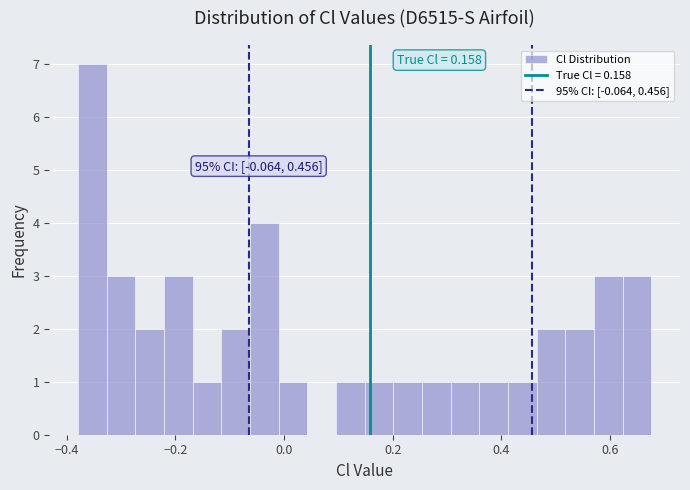

Around what value on the x-axis is the tallest bar? Give the approximate position of its centre, as read against the axis.

-0.36